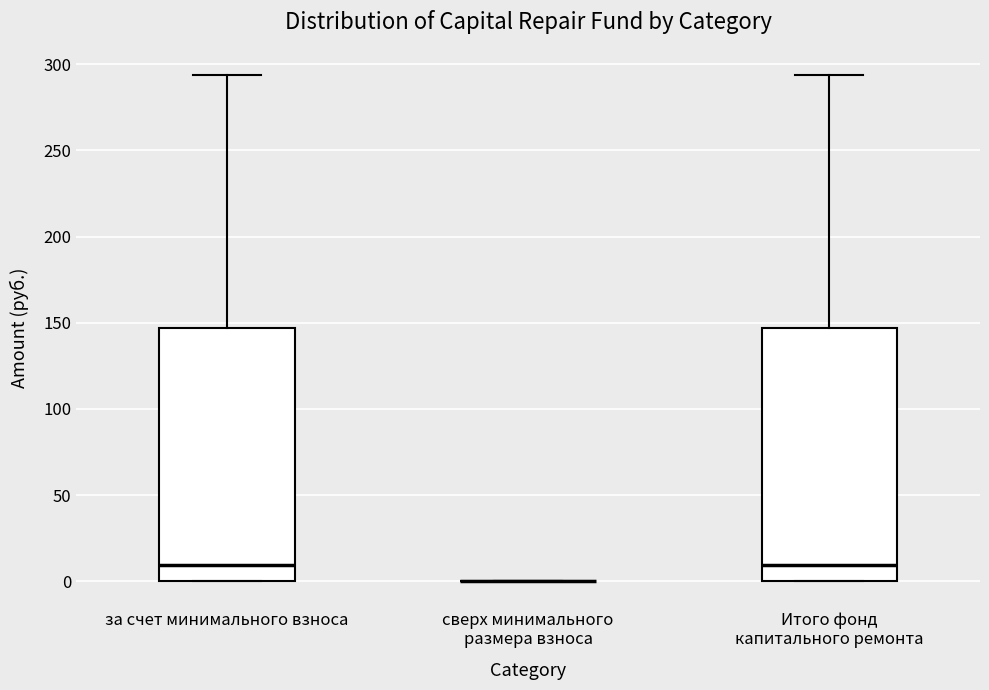

Reading left to right, transcribe this box plot: for each box, give where its median line is, the range the box spans, and where its two whiskers end, as read against the y-axis. The values are not printed on the chart, so give them approximately, as read against the axis.

за счет минимального взноса: median 10, box 0 to 145, whiskers 0 to 295
сверх минимального размера взноса: box collapsed to a line at 0, whiskers 0 to 0
Итого фонд капитального ремонта: median 10, box 0 to 145, whiskers 0 to 295